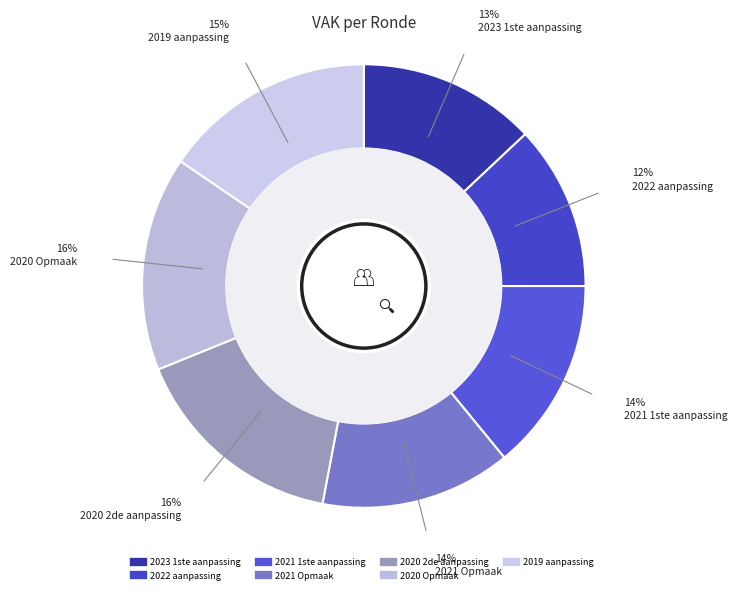

Do 2021 Opmaak and 2021 1ste aanpassing together represent more than half of the pie?

No